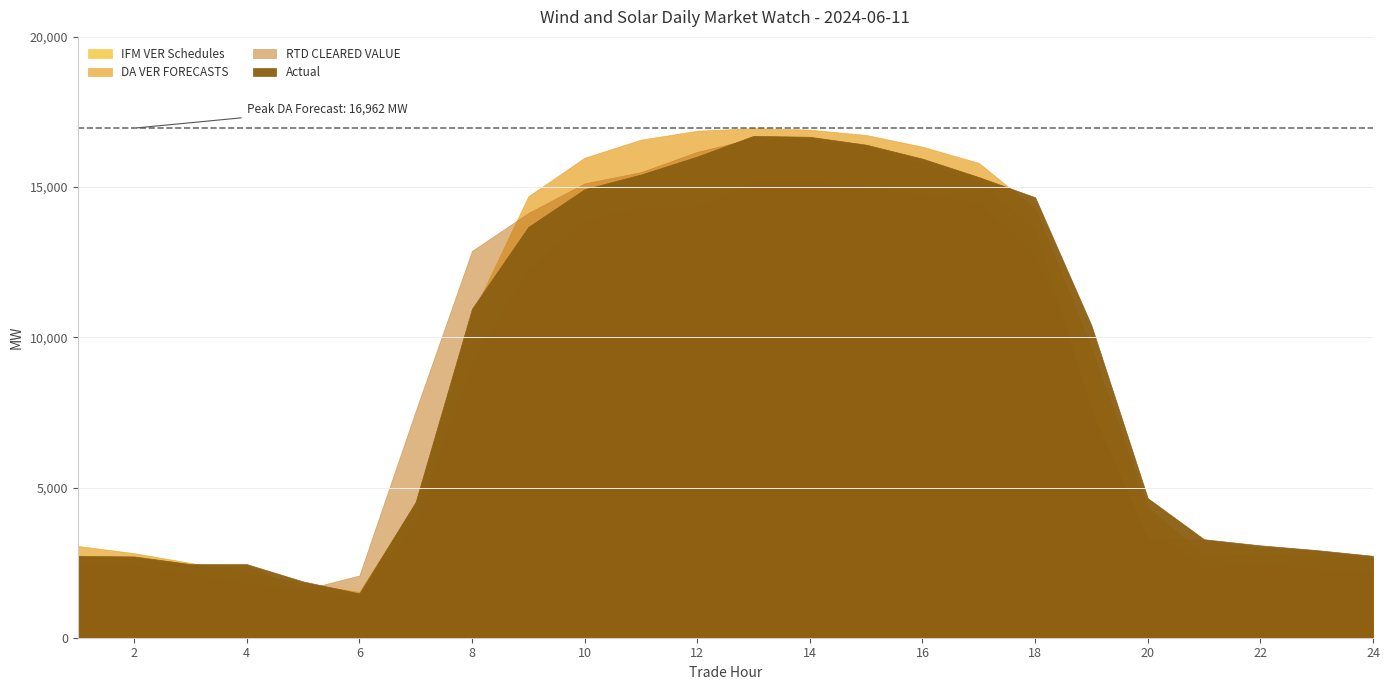

Reading left to right, what are all the values shown in this chart?

IFM VER Schedules: 1=2470.5	2=2430.7	3=2091.8	4=1792.3	5=1582.2	6=1371.3	7=3850.2	8=9149.7	9=12271.1	10=13879.5	11=14320.6	12=14320.5	13=15177.5	14=15239.1	15=14939.5	16=14756.9	17=14484.4	18=12705.3	19=8477.8	20=3689.0	21=2322.2	22=2455.0	23=2278.3	24=2185.2
DA VER FORECASTS: 1=3055.8	2=2815.6	3=2490.2	4=2167.5	5=1814.5	6=1523.5	7=4481.5	8=10754.5	9=14694.9	10=15978.7	11=16579.2	12=16877.4	13=16962.3	14=16913.9	15=16734.9	16=16344.8	17=15806.7	18=14283.1	19=9641.4	20=4343.8	21=2736.7	22=2794.6	23=2724.7	24=2629.3
RTD CLEARED VALUE: 1=2666.3	2=2644.8	3=2378.1	4=2381.5	5=1594.5	6=2073.6	7=7548.6	8=12878.5	9=14137.8	10=15123.9	11=15498.7	12=16174.6	13=16625.5	14=16571.8	15=16309.9	16=15769.2	17=15142.4	18=13568.0	19=7573.4	20=3281.1	21=3259.3	22=2984.3	23=2893.3	24=2659.1
Actual: 1=2727.8	2=2705.5	3=2451.8	4=2450.1	5=1874.3	6=1474.2	7=4521.2	8=10953.3	9=13674.4	10=14930.8	11=15418.8	12=16018.7	13=16705.9	14=16674.8	15=16411.9	16=15945.5	17=15333.6	18=14662.0	19=10396.9	20=4645.8	21=3277.6	22=3074.5	23=2917.1	24=2726.0